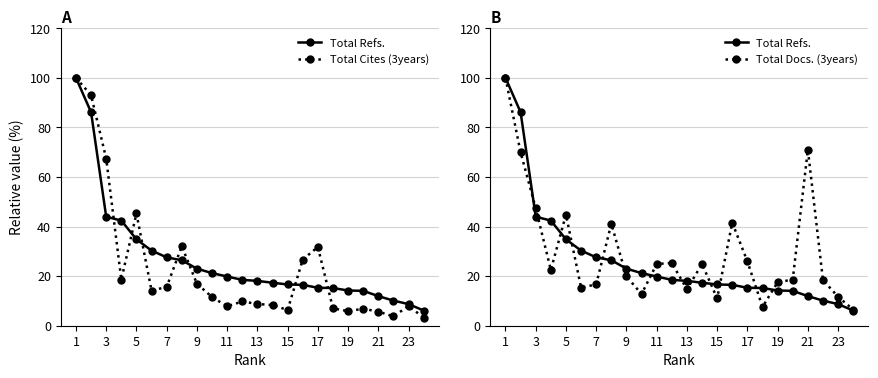

Does the chart display data point markers on the line(s)?

Yes